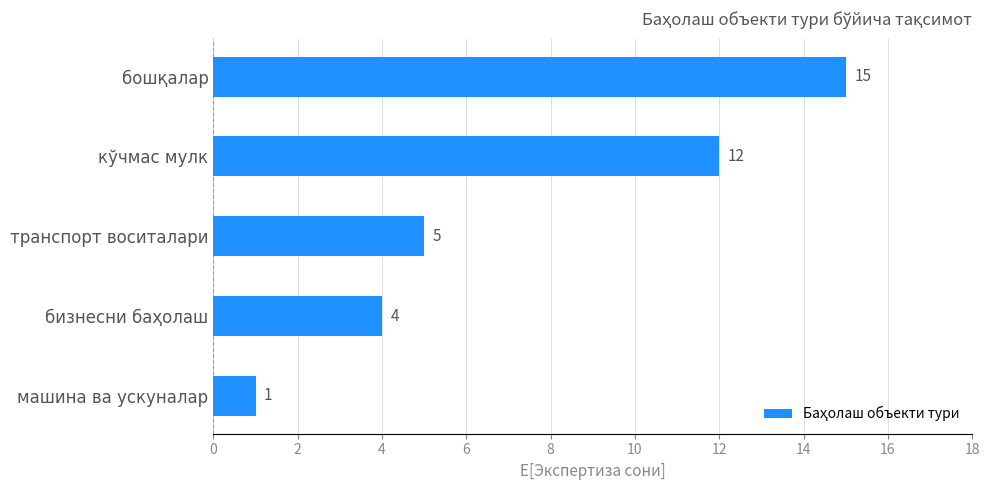

Which category has the lowest value across all series?

машина ва ускуналар